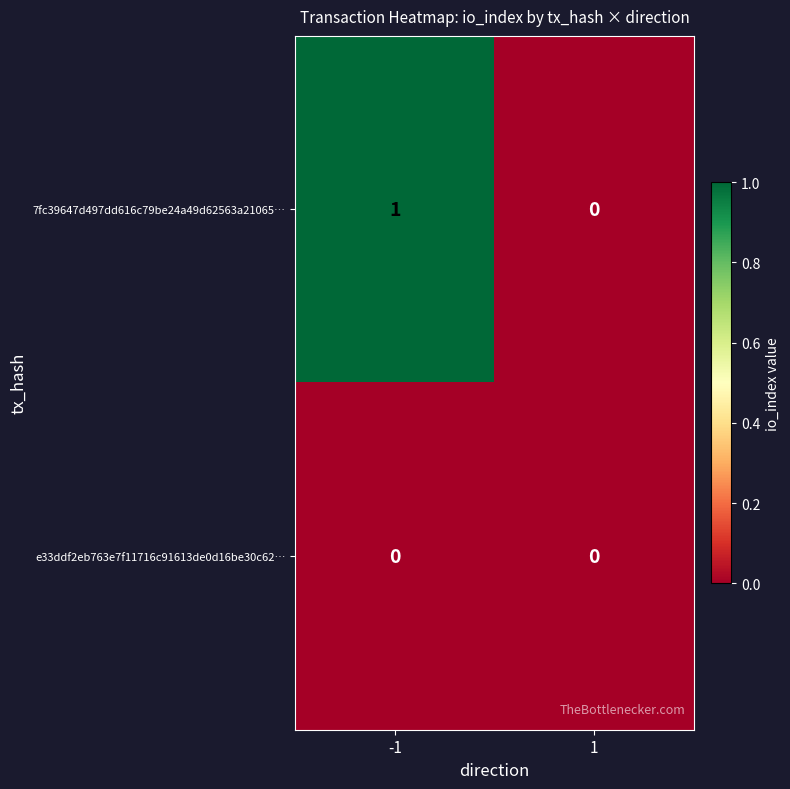

Which series has the largest total across all categories?

7fc39647d497dd616c79be24a49d62563a21065…